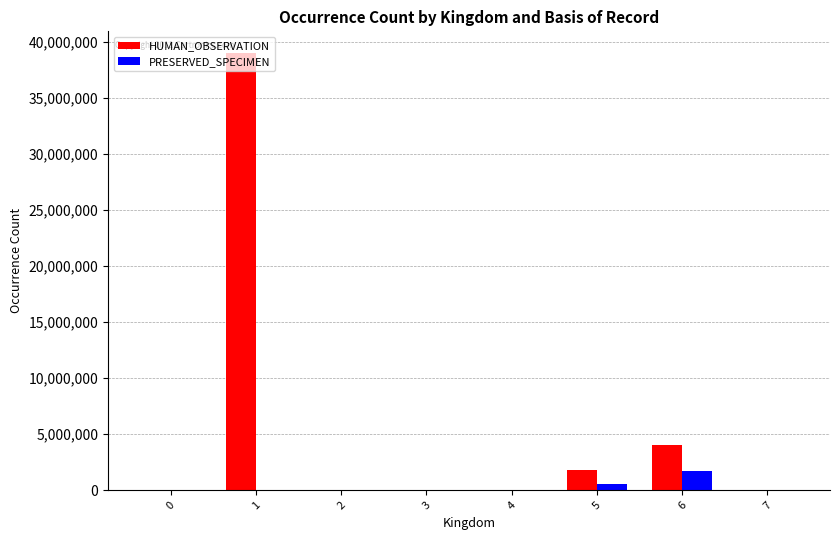

What is the spread (max minus min) of values at 3?

690